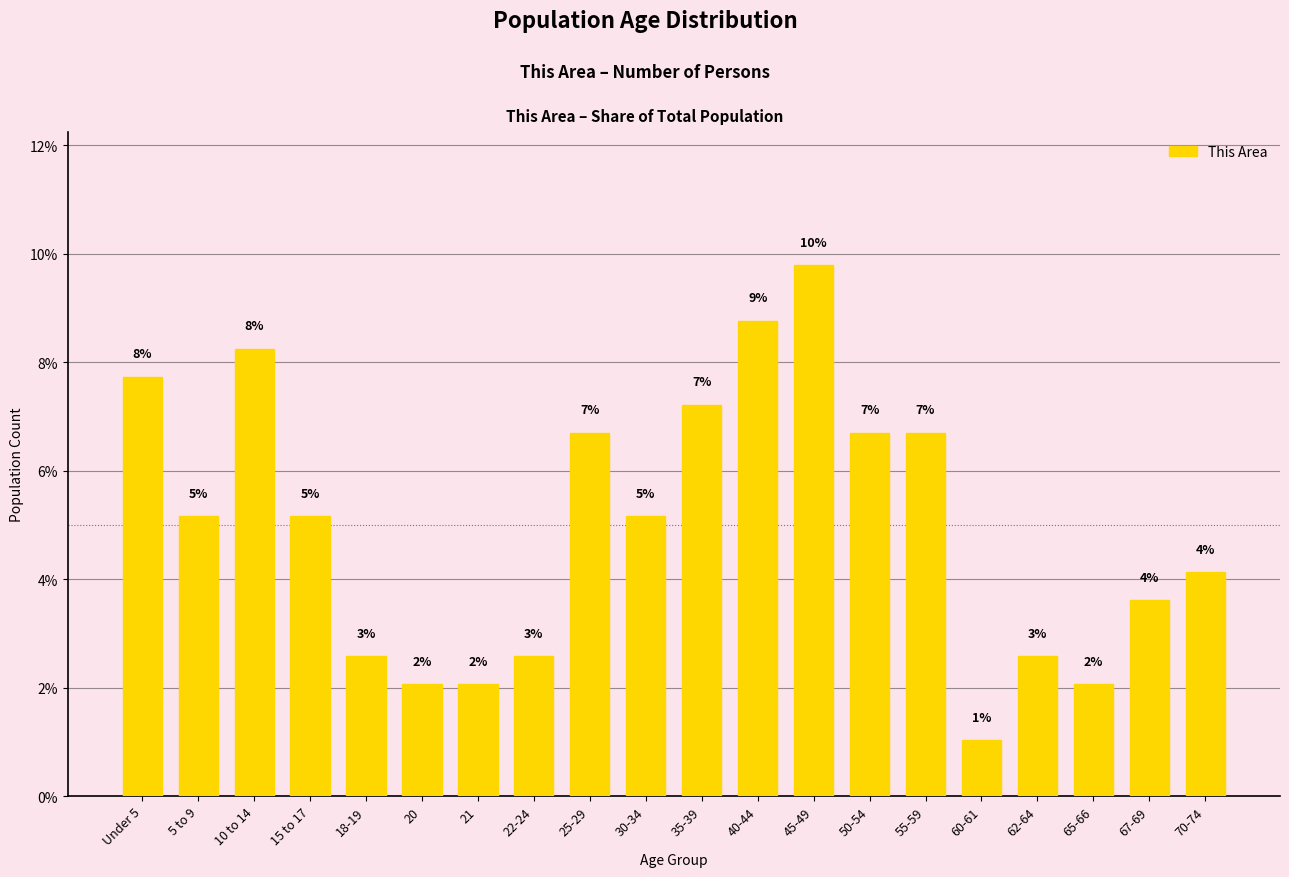

What is the change in value from 55-59 to 70-74?

-2.6